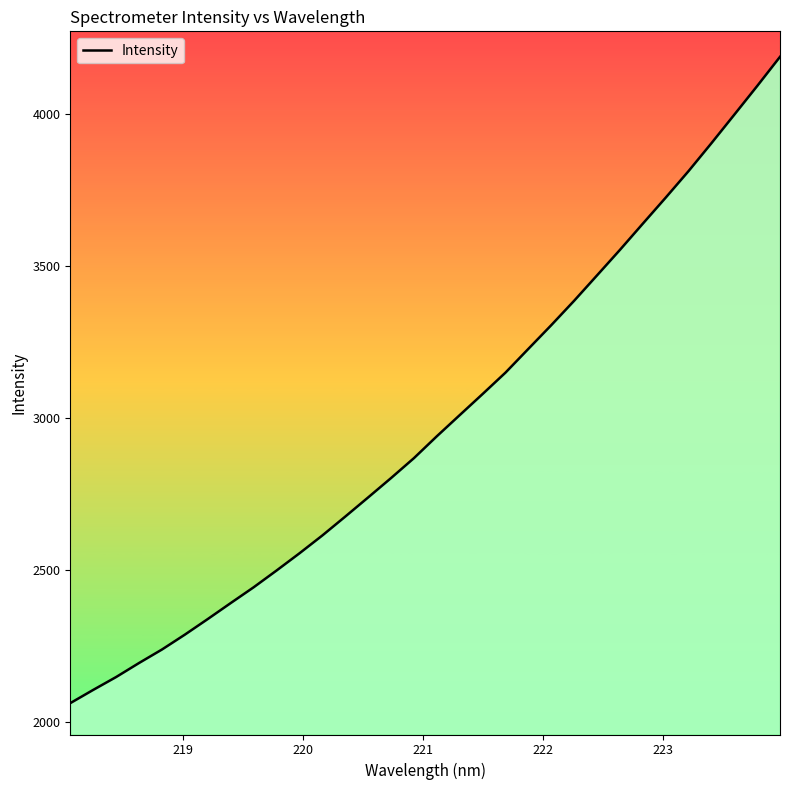

What is the minimum value shown in the chart?

2062.0